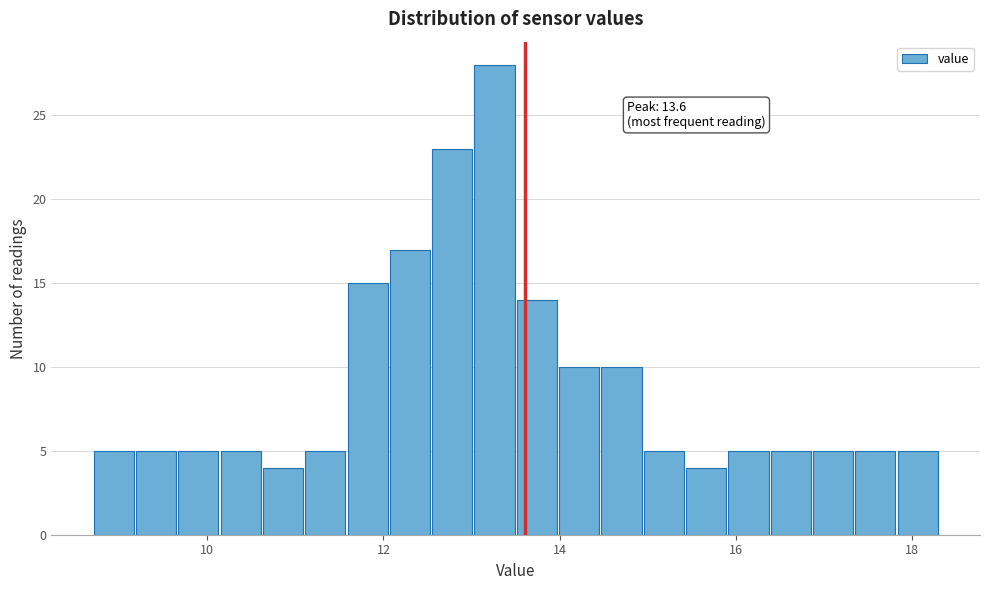

Around what value on the x-axis is the tallest bar? Give the approximate position of its centre, as read against the axis.

13.2